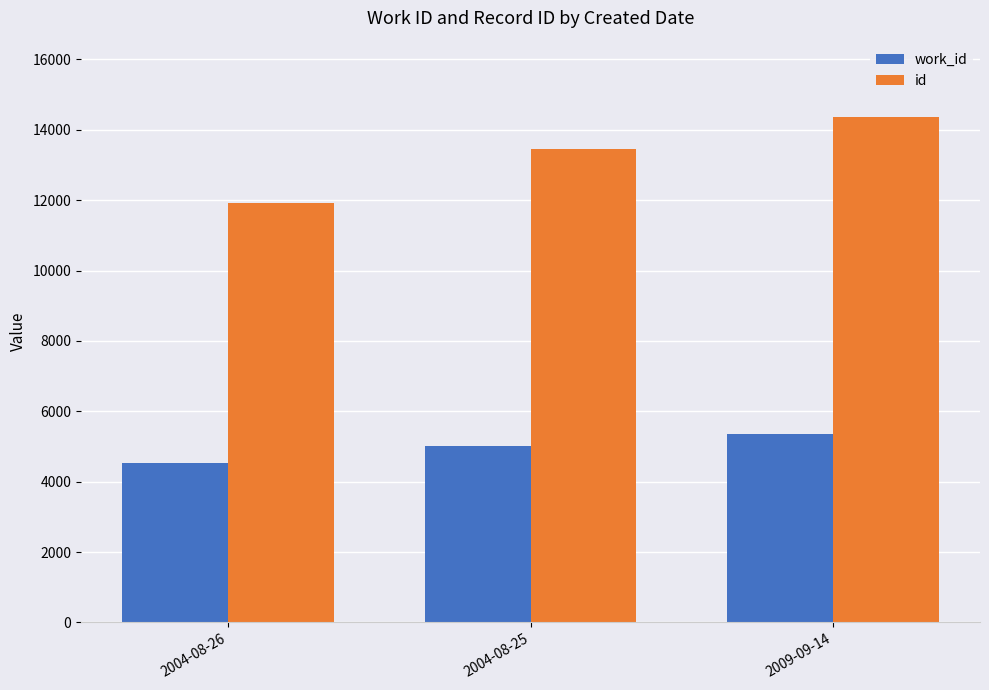

Is the value of id at 2009-09-14 greater than the value of work_id at 2004-08-26?

Yes